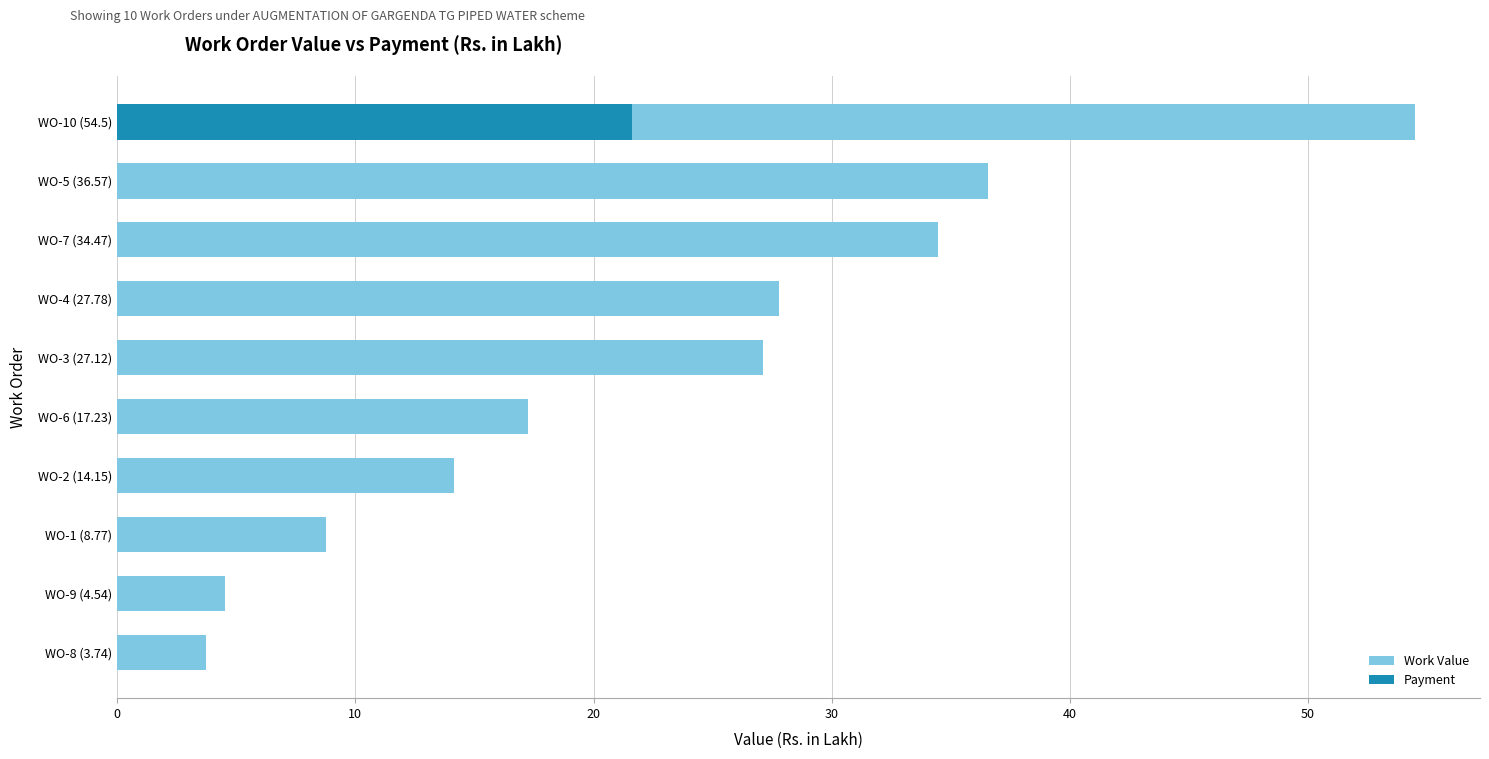

What is the highest value of the Work Value series?

54.5